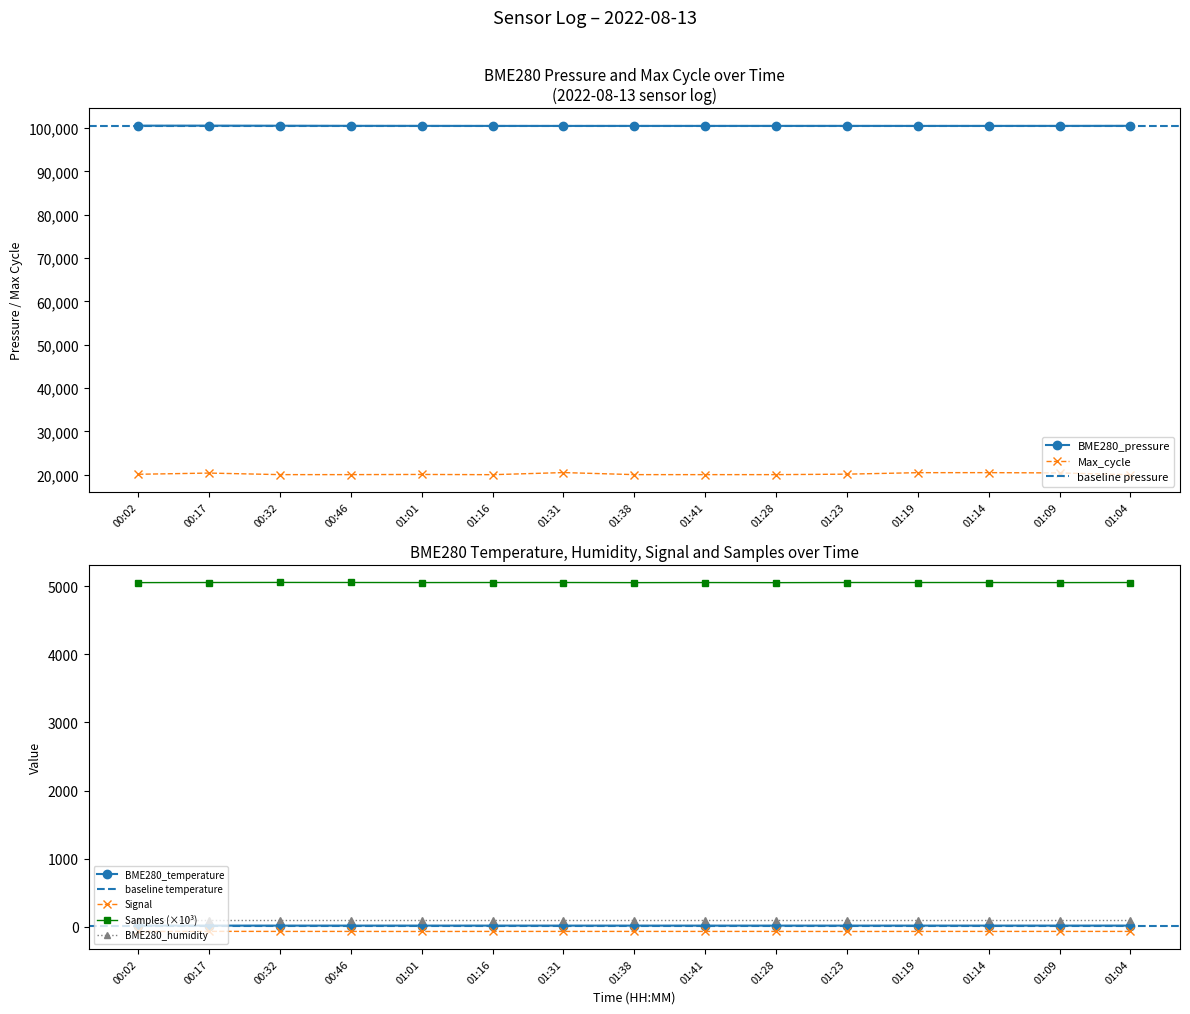

Which series has the widest spread of values?

Max_cycle